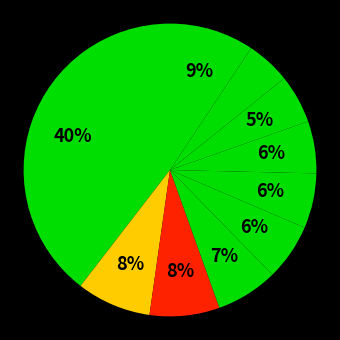

How many slices are in this pie chart?

10